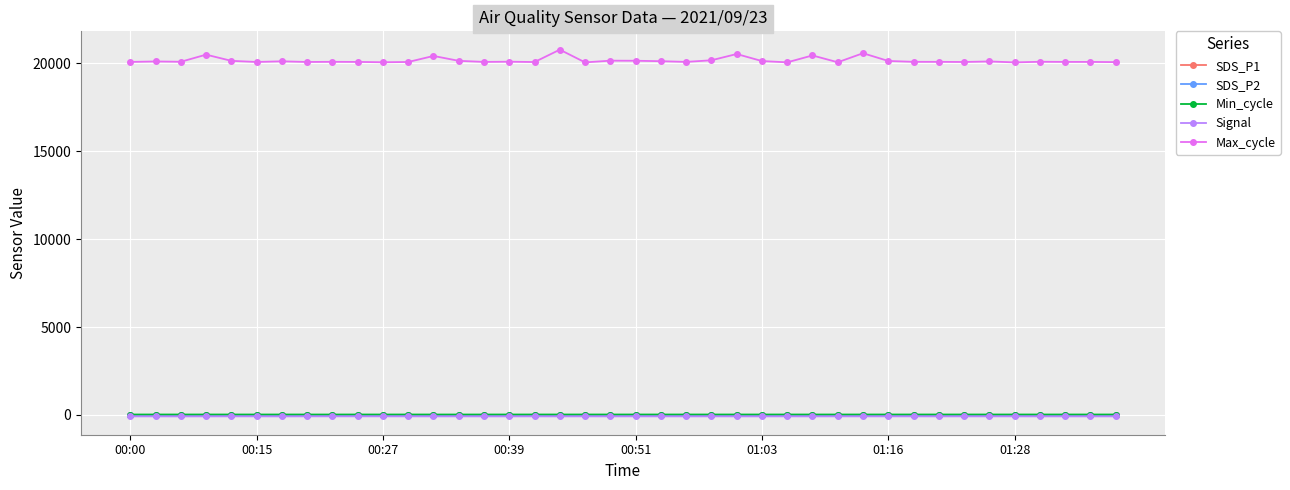

Which series has the largest total across all categories?

Max_cycle